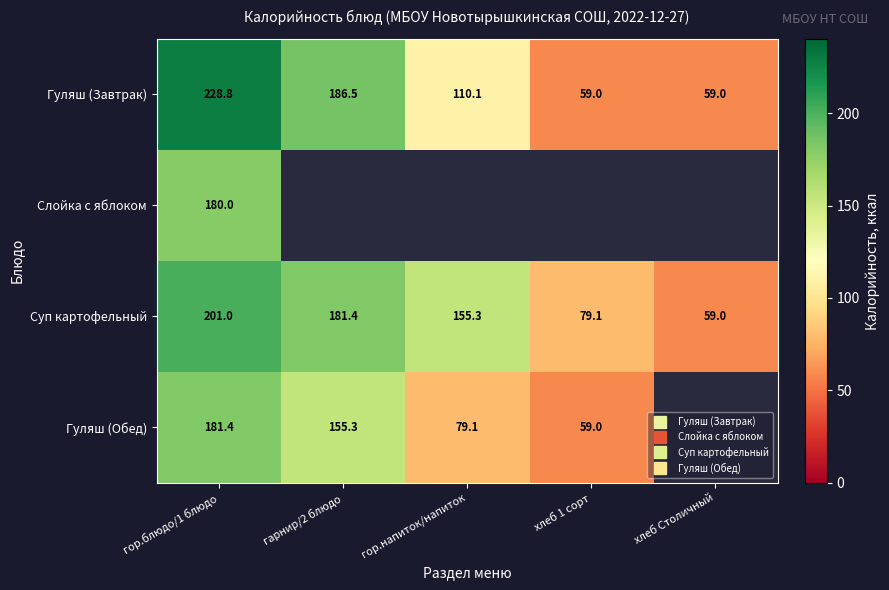

Count the number of categories in the chart.

5